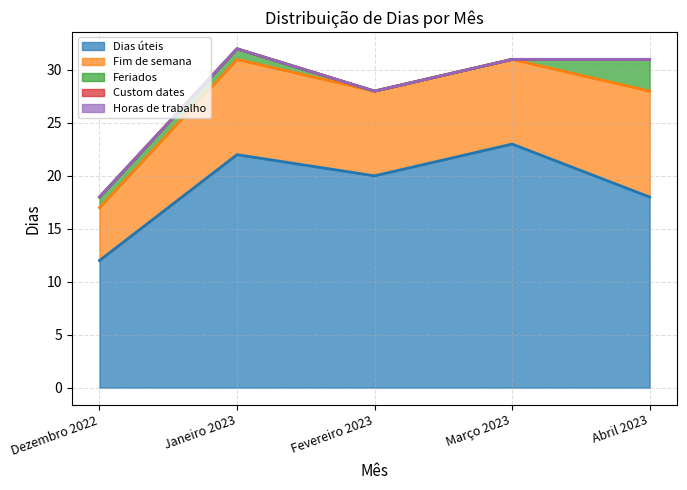

Which series changed the most between Dezembro 2022 and Janeiro 2023?

Dias úteis